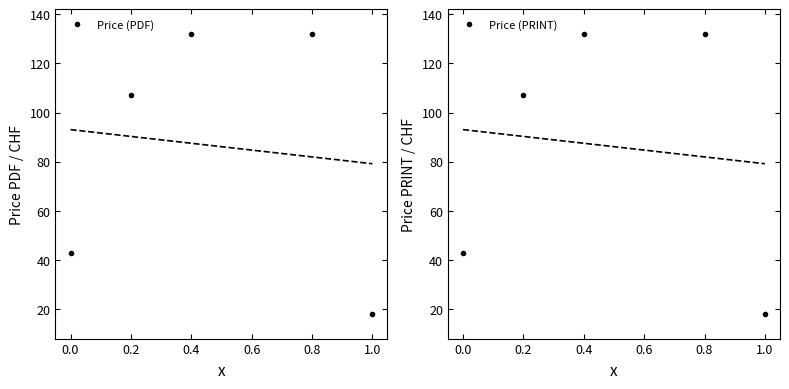

Does the chart have visible grid lines?

No